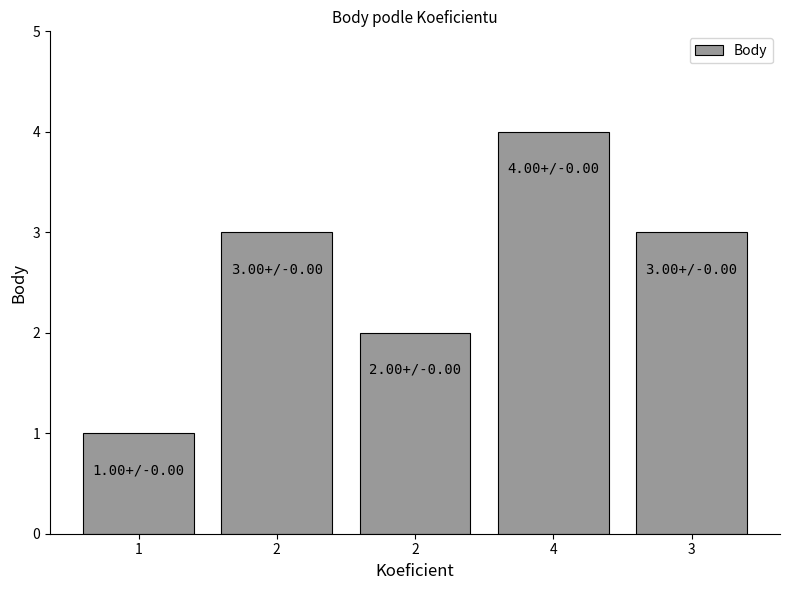

Where does the data first go above 3?

4